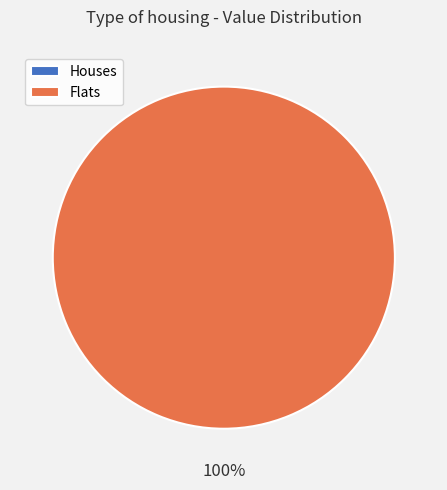

Is the sum of 2023-05-04T00:59:21.954Z and 2023-05-04T06:10:25.817Z greater than half?

Yes